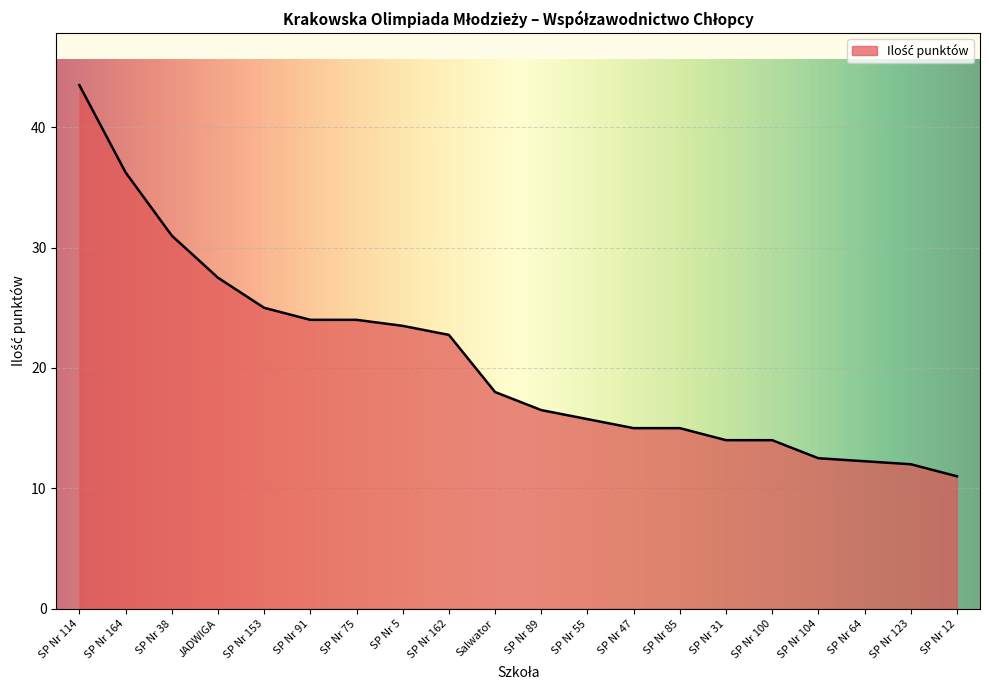

What is the sum of all values?

413.5